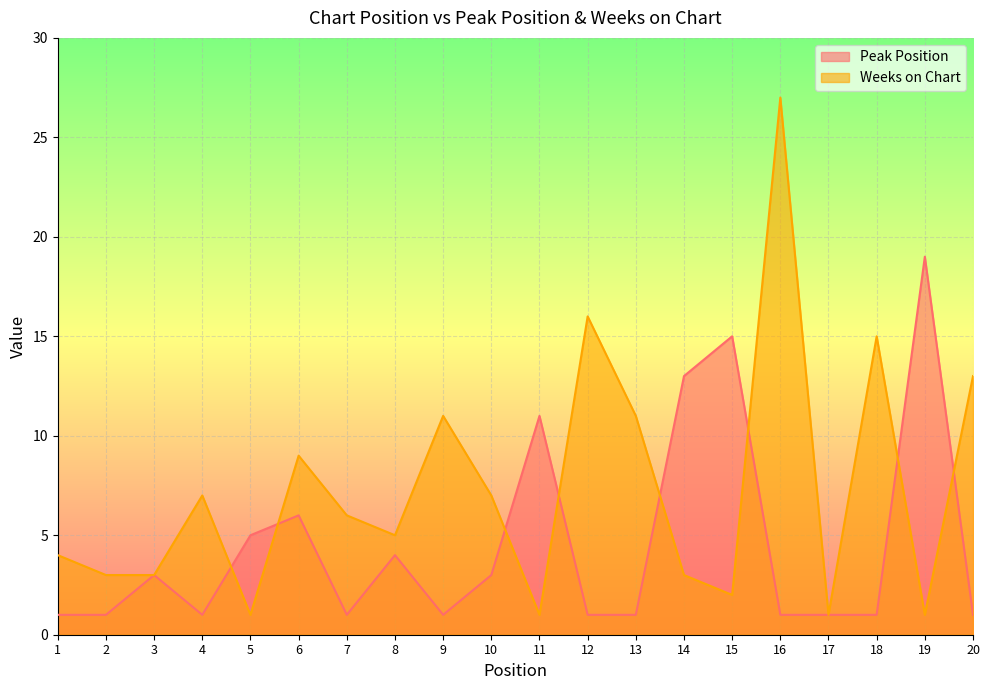

Reading left to right, what are all the values shown in this chart?

Peak Position: 1	1	3	1	5	6	1	4	1	3	11	1	1	13	15	1	1	1	19	1
Weeks on Chart: 4	3	3	7	1	9	6	5	11	7	1	16	11	3	2	27	1	15	1	13